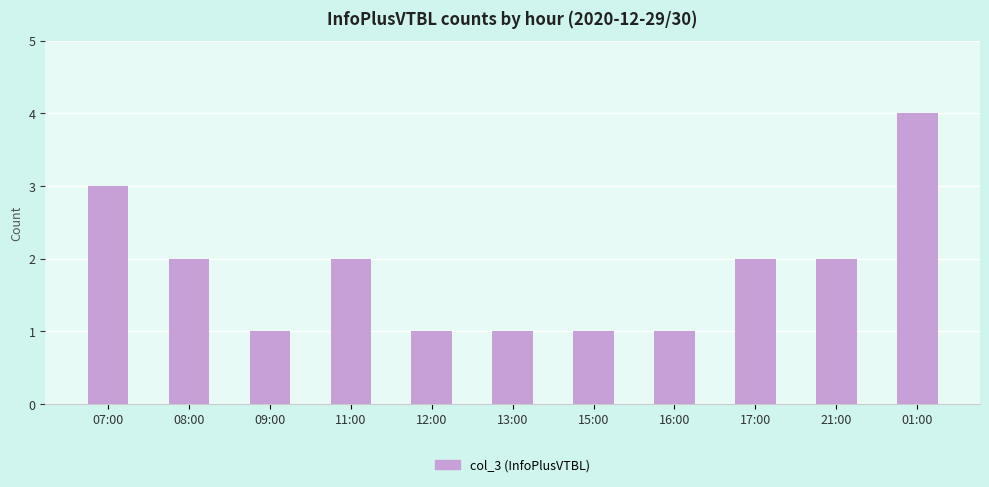

At which label does the data first exceed 2?

07:00